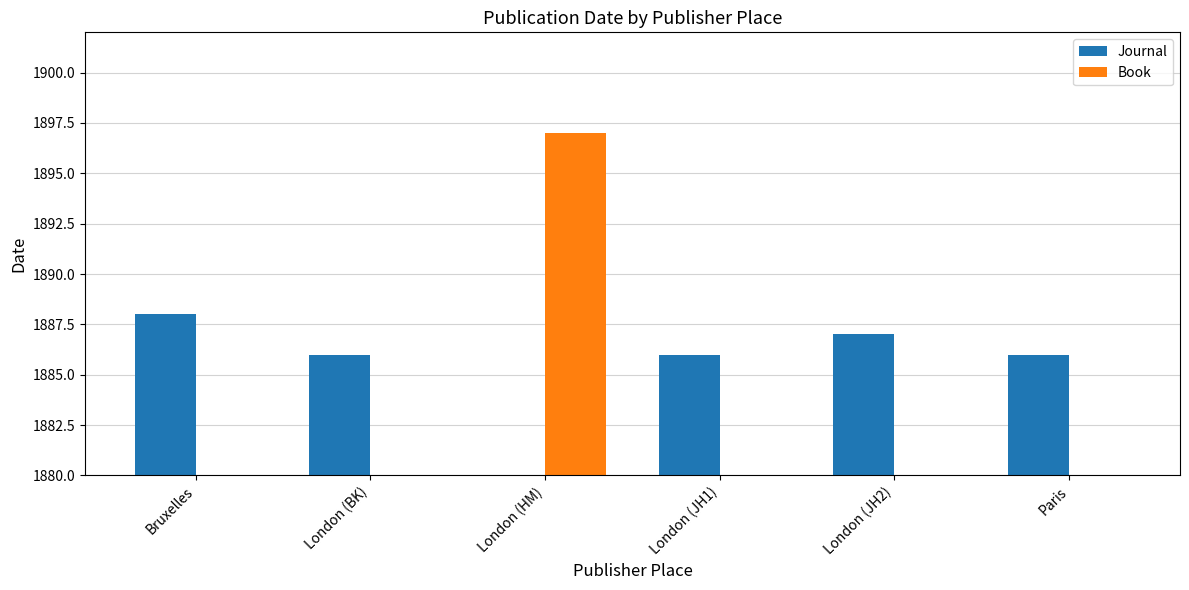

Rank the categories by Book value from highest to lowest.

London (HM), Bruxelles, London (BK), London (JH1), London (JH2), Paris